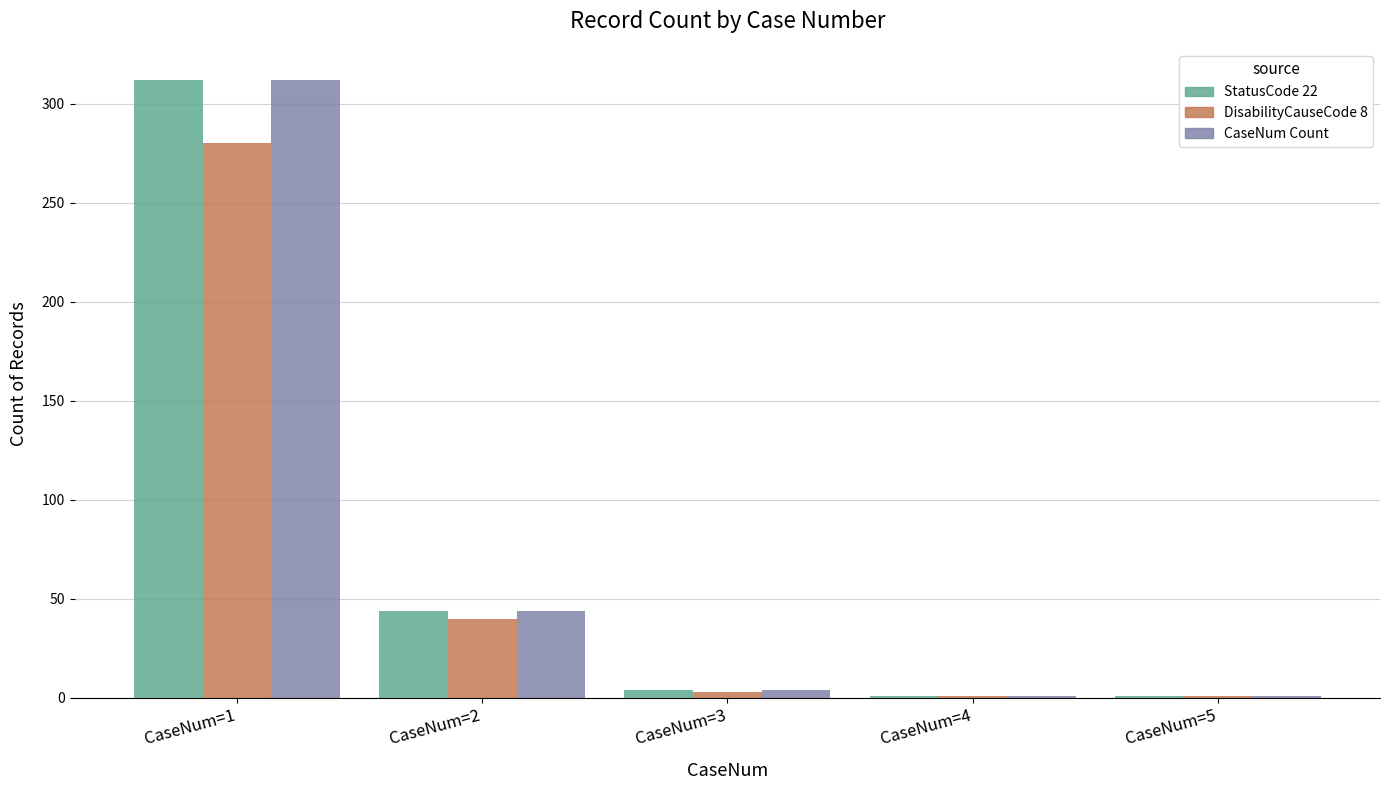

How many bars are there in total?

15